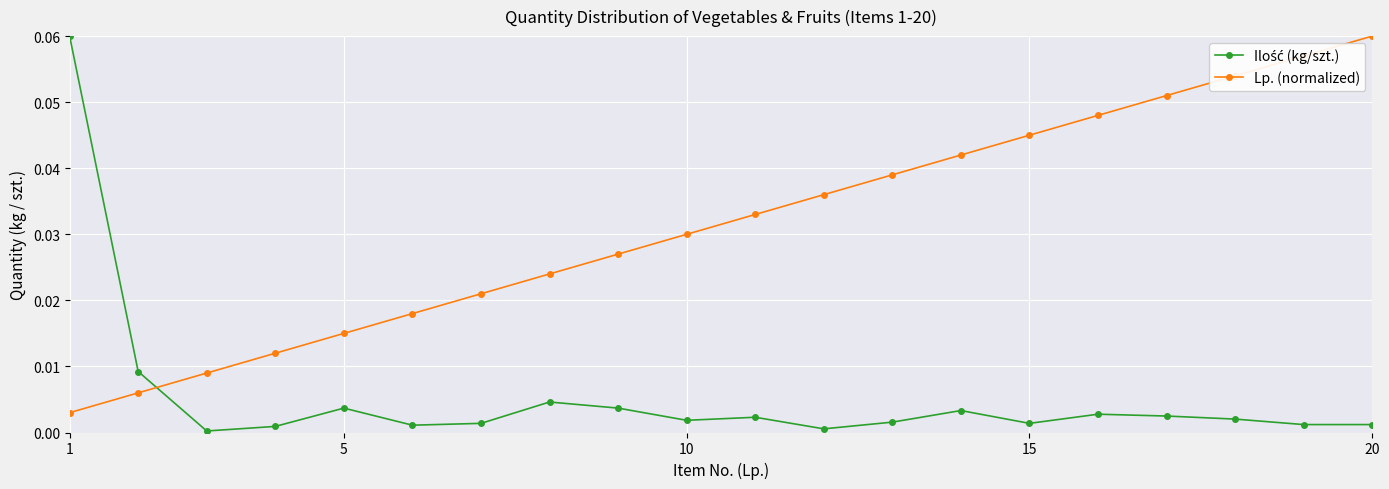

Which series has the largest total across all categories?

Lp. (normalized)